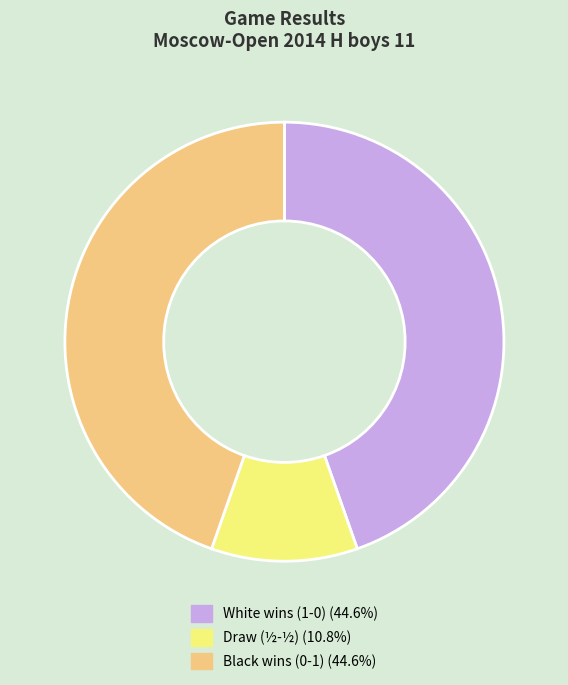

Do White wins (1-0) (44.6%) and Black wins (0-1) (44.6%) together represent more than half of the pie?

Yes